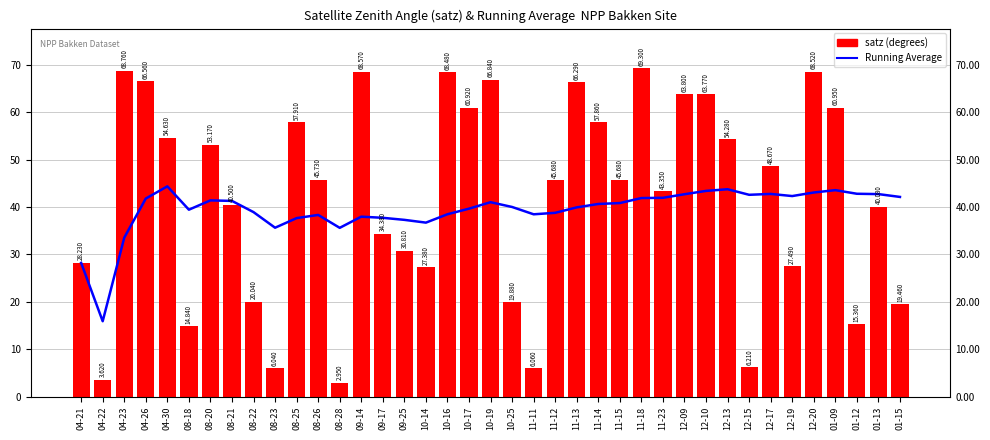

True or false: Running Average has a value of 25.1 at 04-26.

False